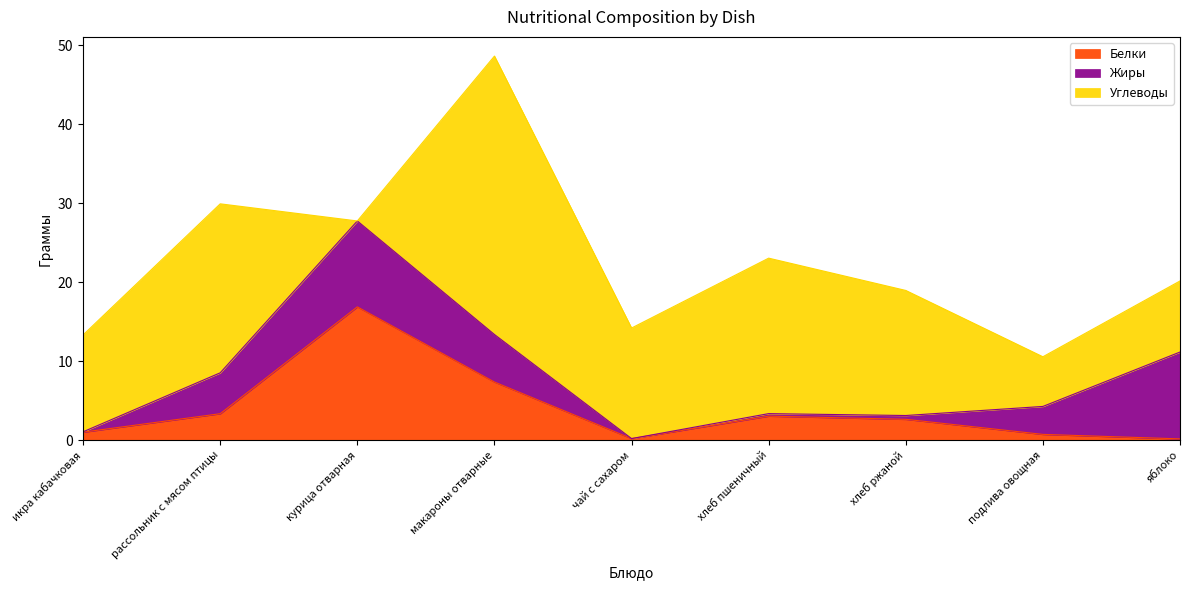

How many times do Жиры and Белки cross each other?

3